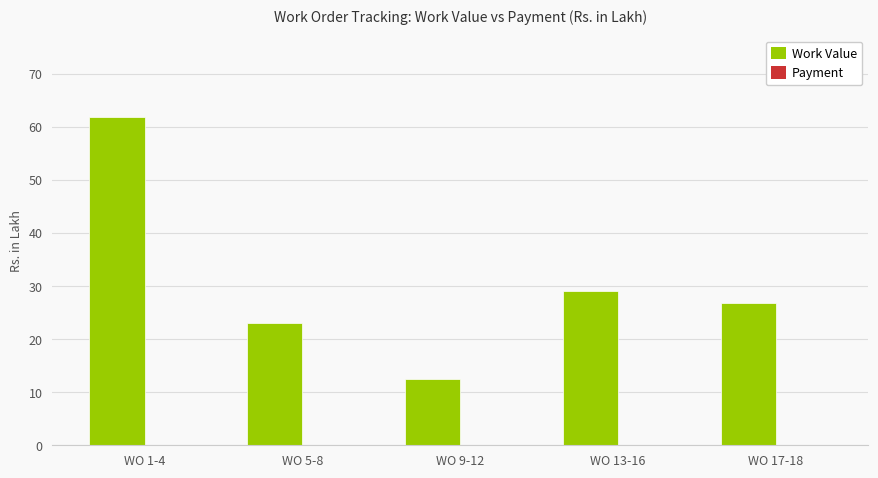

Where is the data nearest to the value 37?

WO 13-16